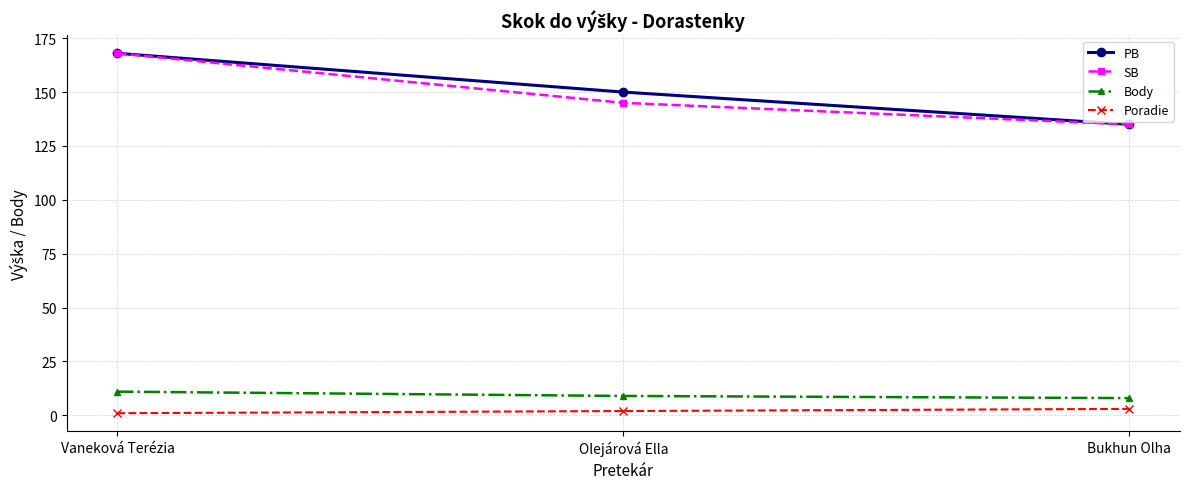

Between Vaneková Terézia and Olejárová Ella, which series saw the biggest shift?

SB